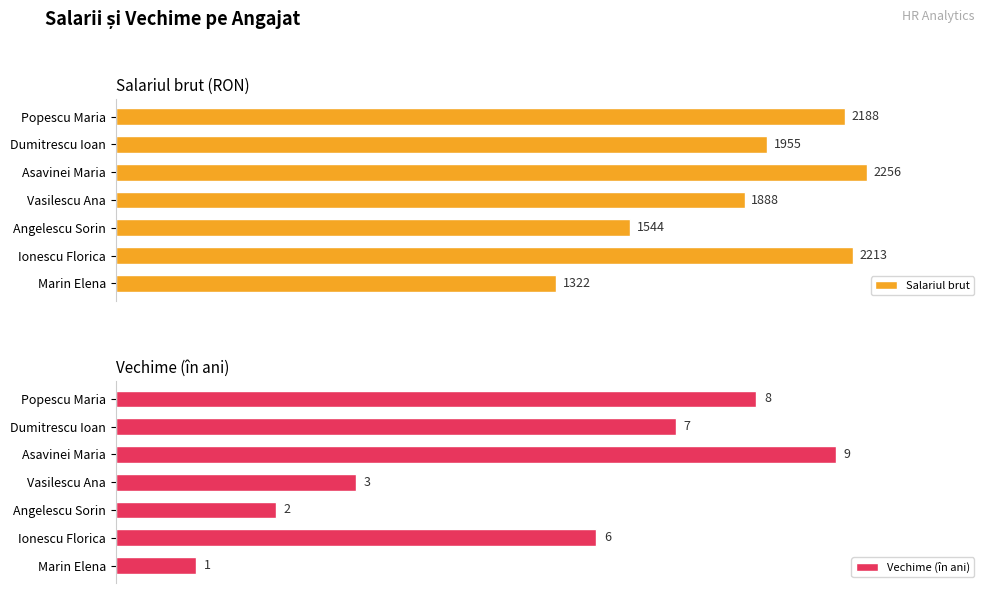

Where is Salariul brut nearest to the value 1789?

Vasilescu Ana